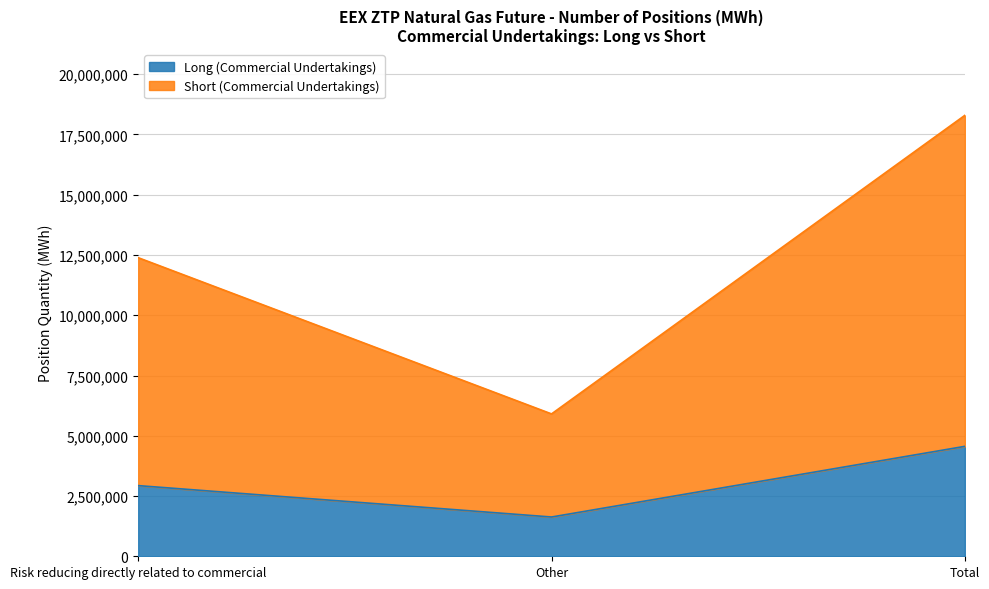

What is the label of the 2nd point from the right?

Other